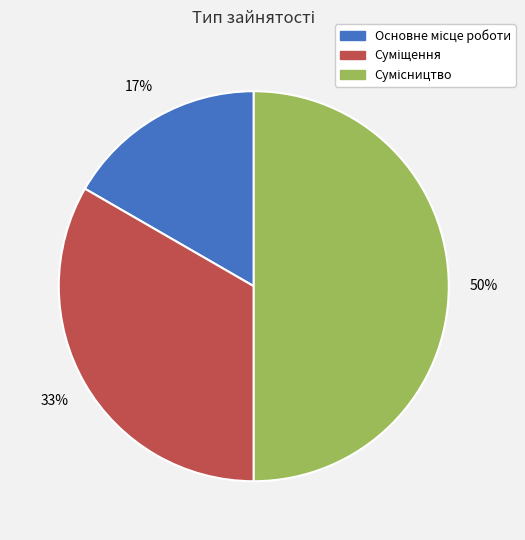

To the nearest percent, what is the average slice percentage?

33%